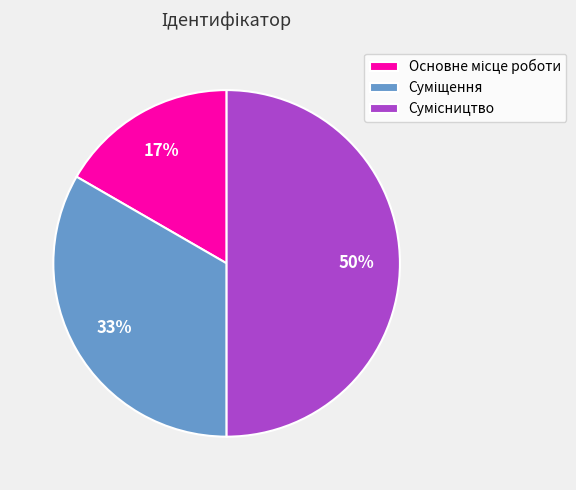

To the nearest percent, what is the average slice percentage?

33%